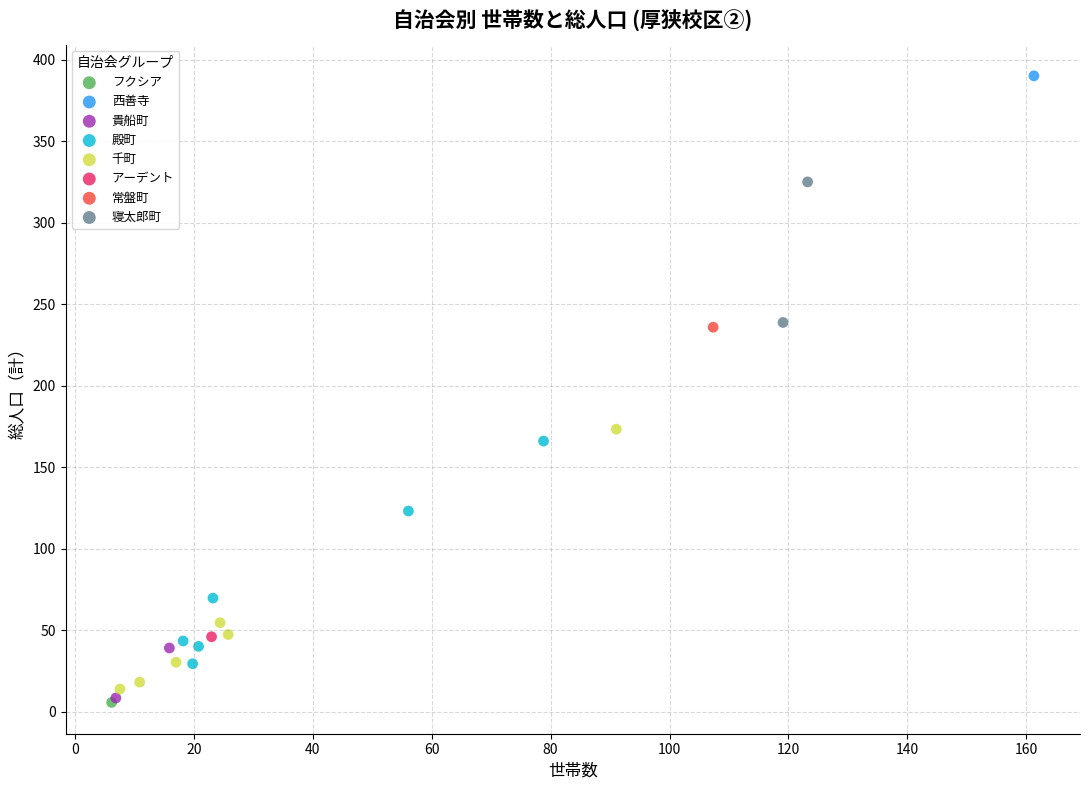

What are all the series names shown in the legend?

フクシア, 西善寺, 貴船町, 殿町, 千町, アーデント, 常盤町, 寝太郎町